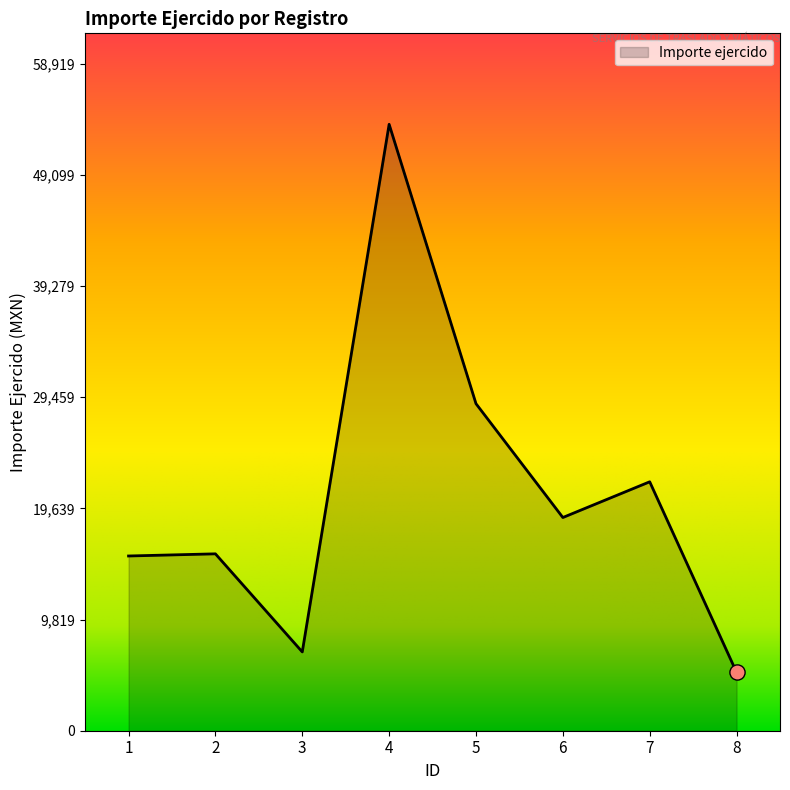

What is the ratio of the value at 7 to the value at 4?

0.4